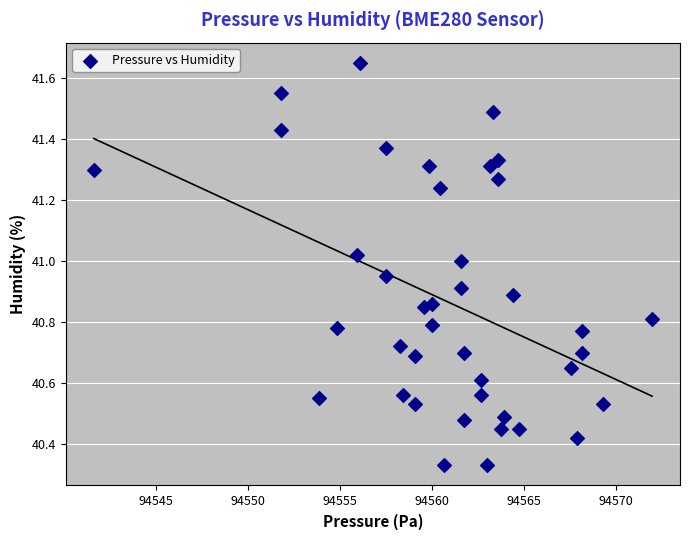

What is the range of Y values (max minus min)?

1.3